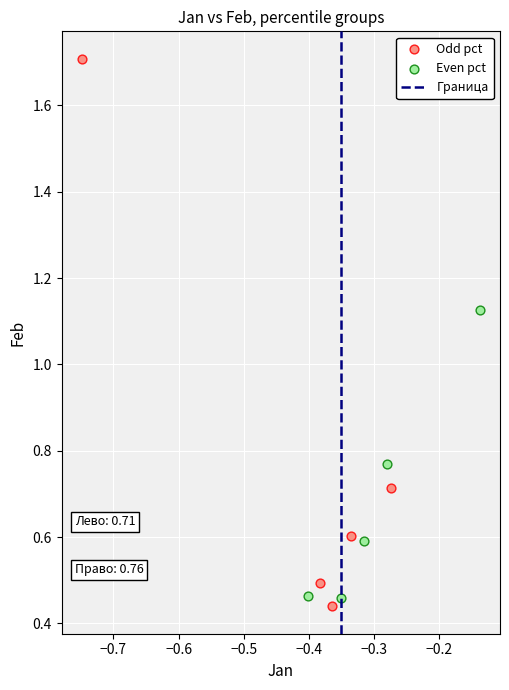

Which series reaches the maximum Y coordinate?

Odd pct